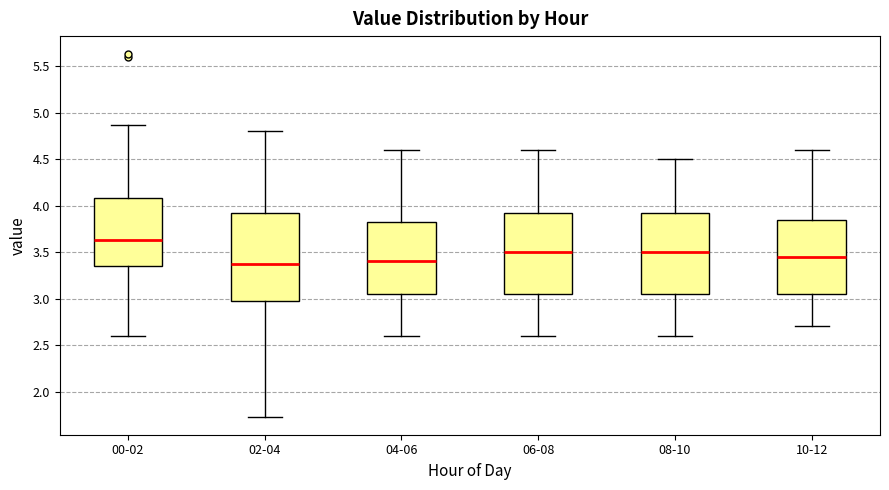

Where does the upper whisker of the box for 10-12 end on the y-axis? The values are not printed on the chart, so give them approximately, as read against the axis.

4.60